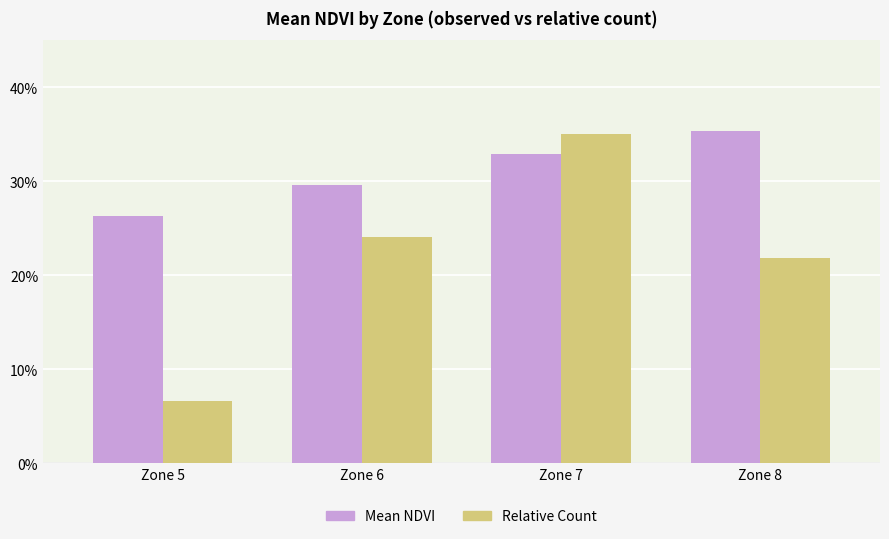

Rank the categories by Mean NDVI value from lowest to highest.

Zone 5, Zone 6, Zone 7, Zone 8